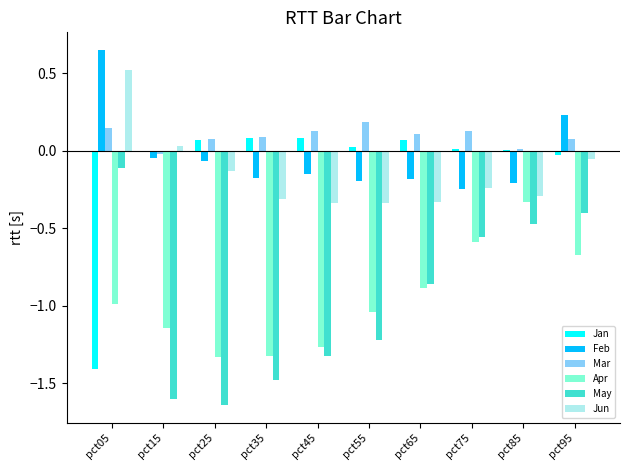

The value of Jan at pct05 is -1.8. True or false?

False